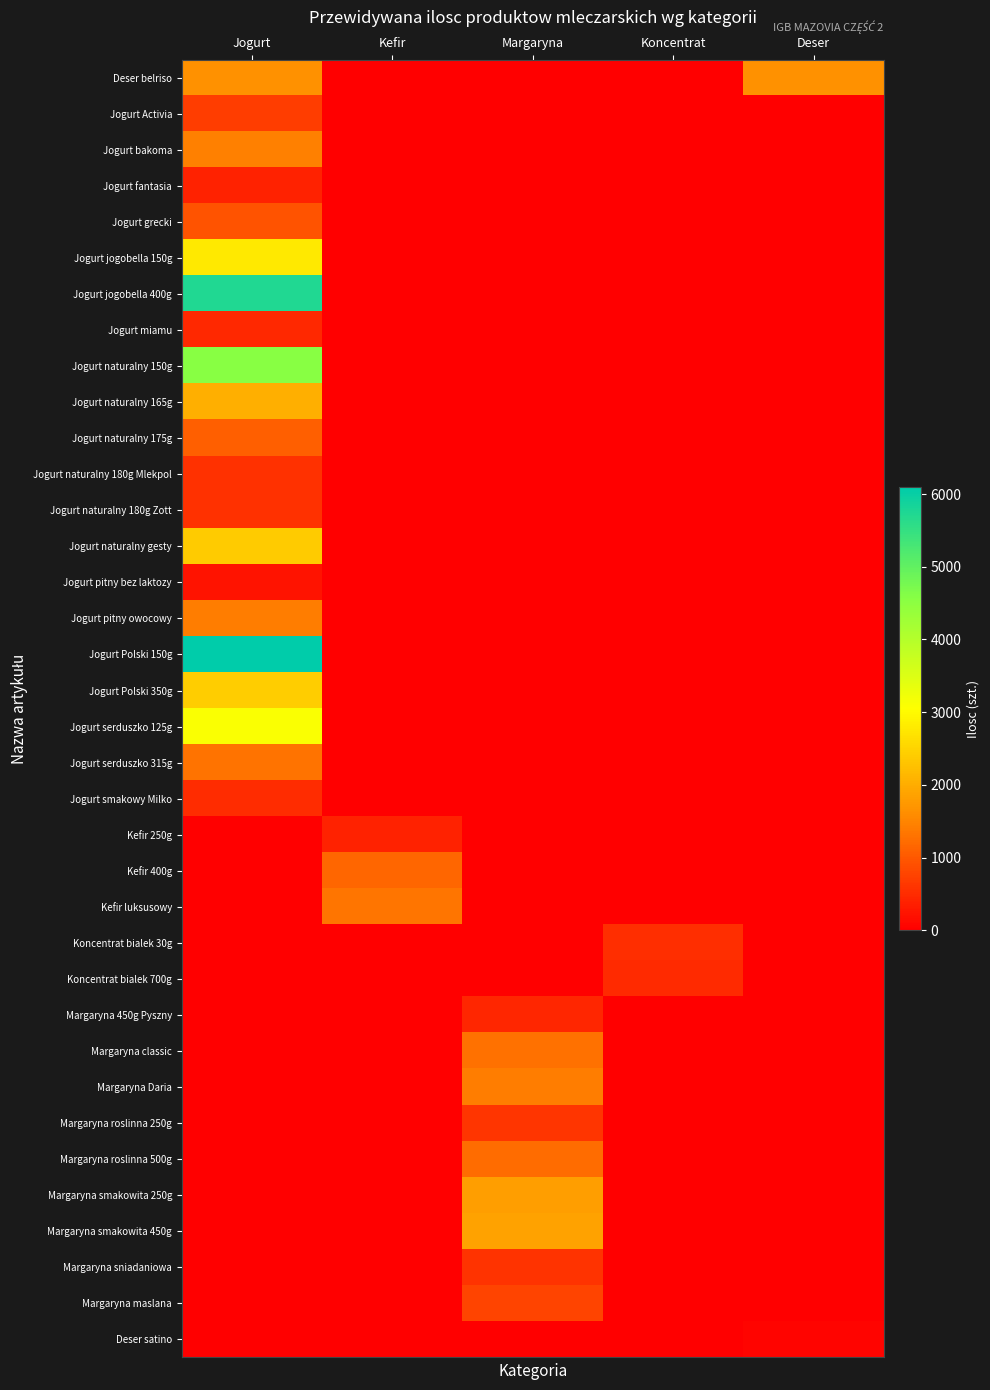

List the series in order of their peak value, highest first.

Jogurt Polski 150g, Jogurt jogobella 400g, Jogurt naturalny 150g, Jogurt serduszko 125g, Jogurt jogobella 150g, Jogurt Polski 350g, Jogurt naturalny gesty, Jogurt naturalny 165g, Margaryna smakowita 450g, Margaryna smakowita 250g, Deser belriso, Jogurt bakoma, Margaryna Daria, Jogurt pitny owocowy, Kefir luksusowy, Jogurt serduszko 315g, Margaryna classic, Margaryna roslinna 500g, Kefir 400g, Jogurt naturalny 175g, Jogurt grecki, Margaryna maslana, Jogurt Activia, Margaryna roslinna 250g, Margaryna sniadaniowa, Jogurt naturalny 180g Zott, Jogurt naturalny 180g Mlekpol, Koncentrat bialek 30g, Jogurt smakowy Milko, Koncentrat bialek 700g, Jogurt miamu, Margaryna 450g Pyszny, Jogurt fantasia, Kefir 250g, Jogurt pitny bez laktozy, Deser satino